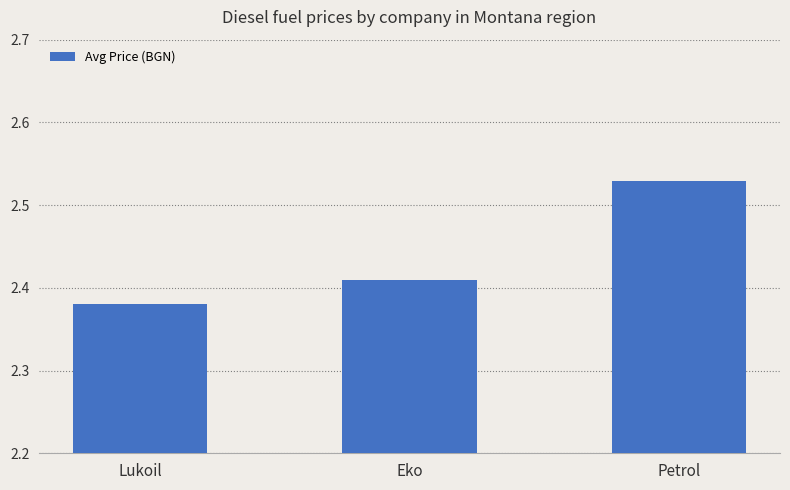

How many values are between 2 and 3?

3